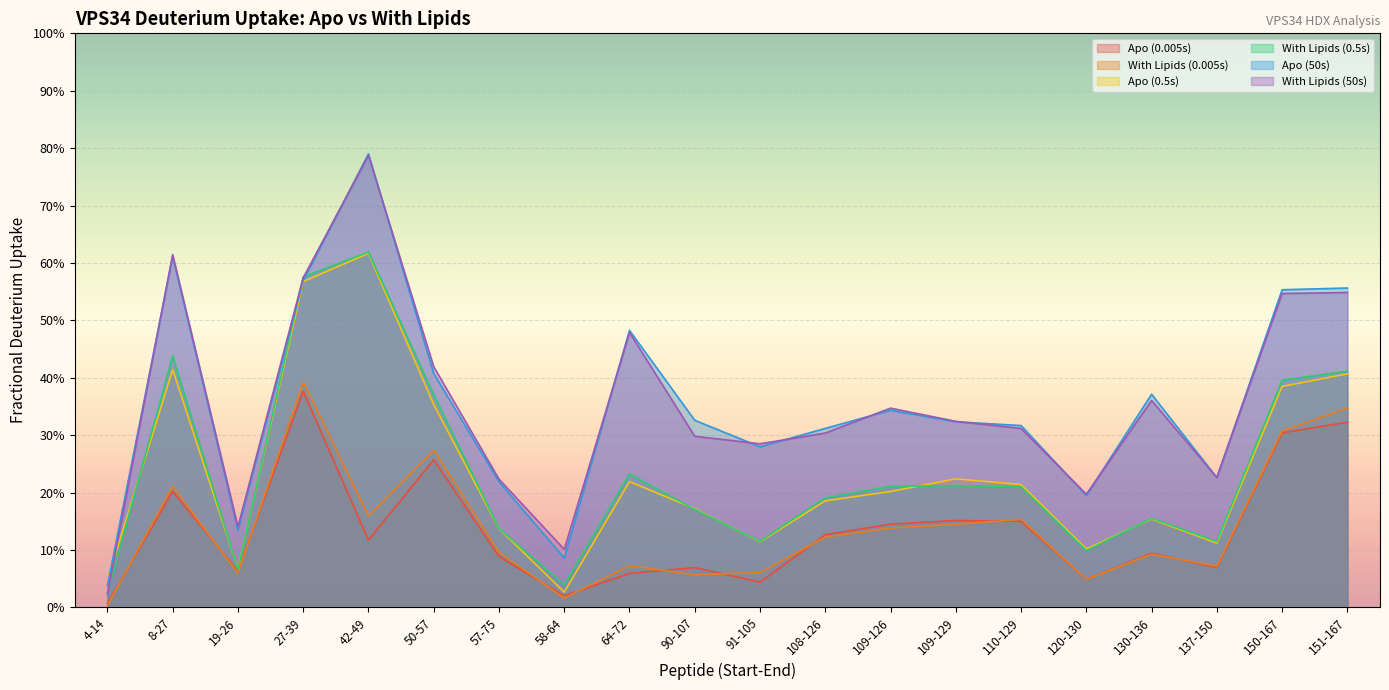

Is it true that With Lipids (0.005s) equals 0.1 at 19-26?

True